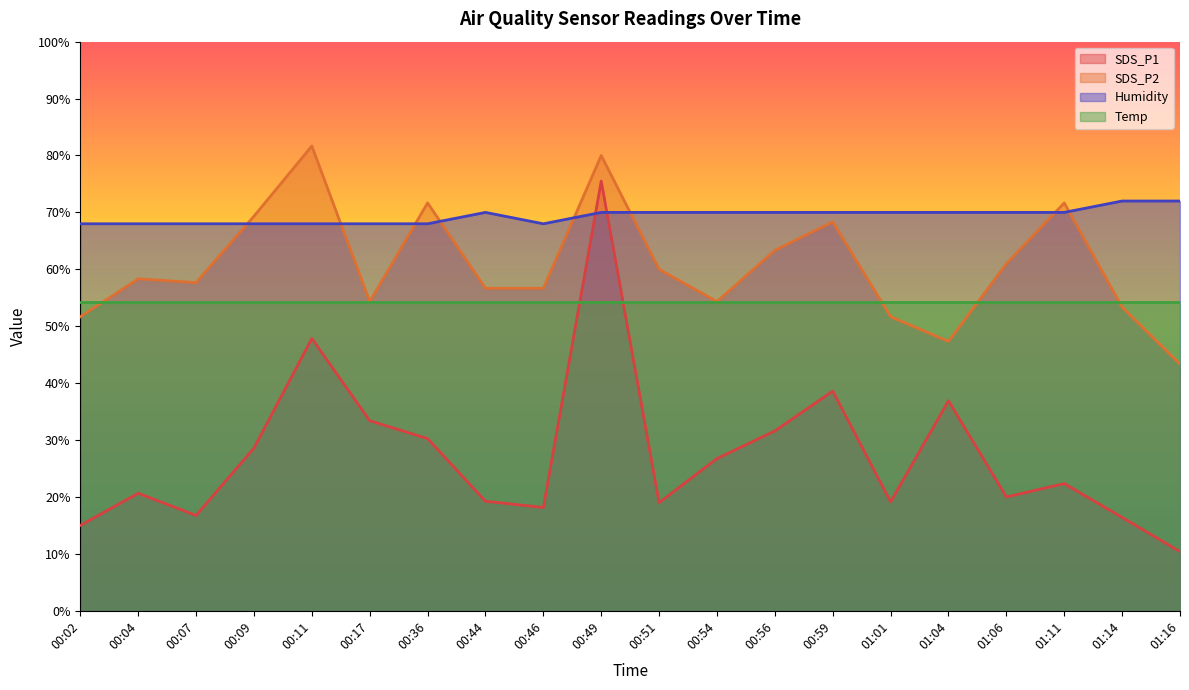

True or false: SDS_P1 has more than 0 interior local peaks.

True